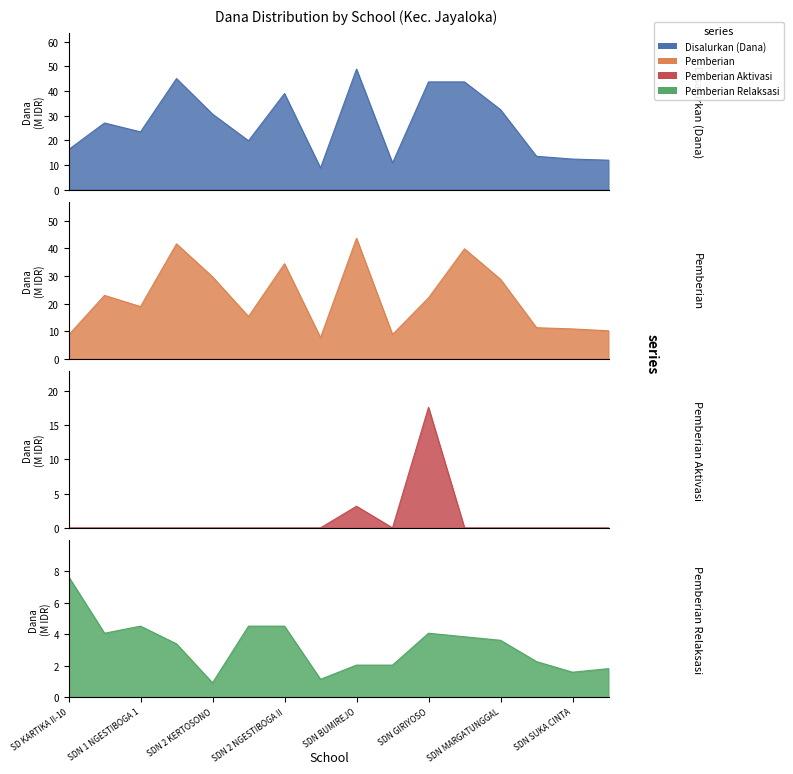

Reading left to right, list all the values displayed in this chart.

Disalurkan (Dana): SD KARTIKA II-10=16.2	SDN 1 KERTOSONO=27.0	SDN 1 NGESTIBOGA 1=23.4	SDN 1 NGESTIBOGA II=45.0	SDN 2 KERTOSONO=30.6	SDN 2 NGESTIBOGA 1=19.8	SDN 2 NGESTIBOGA II=38.9	SDN AIR BUNGIN=8.8	SDN BUMIREJO=48.8	SDN DONOROJO=10.8	SDN GIRIYOSO=43.6	SDN MARGA TANI=43.6	SDN MARGATUNGGAL=32.4	SDN MARGOYOSO=13.5	SDN SUKA CINTA=12.4	SDN TRANS DONOROJO=11.9
Pemberian: SD KARTIKA II-10=8.6	SDN 1 KERTOSONO=22.9	SDN 1 NGESTIBOGA 1=18.9	SDN 1 NGESTIBOGA II=41.6	SDN 2 KERTOSONO=29.7	SDN 2 NGESTIBOGA 1=15.3	SDN 2 NGESTIBOGA II=34.4	SDN AIR BUNGIN=7.7	SDN BUMIREJO=43.6	SDN DONOROJO=8.8	SDN GIRIYOSO=22.1	SDN MARGA TANI=39.8	SDN MARGATUNGGAL=28.8	SDN MARGOYOSO=11.2	SDN SUKA CINTA=10.8	SDN TRANS DONOROJO=10.1
Pemberian Aktivasi: SD KARTIKA II-10=0.0	SDN 1 KERTOSONO=0.0	SDN 1 NGESTIBOGA 1=0.0	SDN 1 NGESTIBOGA II=0.0	SDN 2 KERTOSONO=0.0	SDN 2 NGESTIBOGA 1=0.0	SDN 2 NGESTIBOGA II=0.0	SDN AIR BUNGIN=0.0	SDN BUMIREJO=3.1	SDN DONOROJO=0.0	SDN GIRIYOSO=17.6	SDN MARGA TANI=0.0	SDN MARGATUNGGAL=0.0	SDN MARGOYOSO=0.0	SDN SUKA CINTA=0.0	SDN TRANS DONOROJO=0.0
Pemberian Relaksasi: SD KARTIKA II-10=7.7	SDN 1 KERTOSONO=4.0	SDN 1 NGESTIBOGA 1=4.5	SDN 1 NGESTIBOGA II=3.4	SDN 2 KERTOSONO=0.9	SDN 2 NGESTIBOGA 1=4.5	SDN 2 NGESTIBOGA II=4.5	SDN AIR BUNGIN=1.1	SDN BUMIREJO=2.0	SDN DONOROJO=2.0	SDN GIRIYOSO=4.0	SDN MARGA TANI=3.8	SDN MARGATUNGGAL=3.6	SDN MARGOYOSO=2.2	SDN SUKA CINTA=1.6	SDN TRANS DONOROJO=1.8